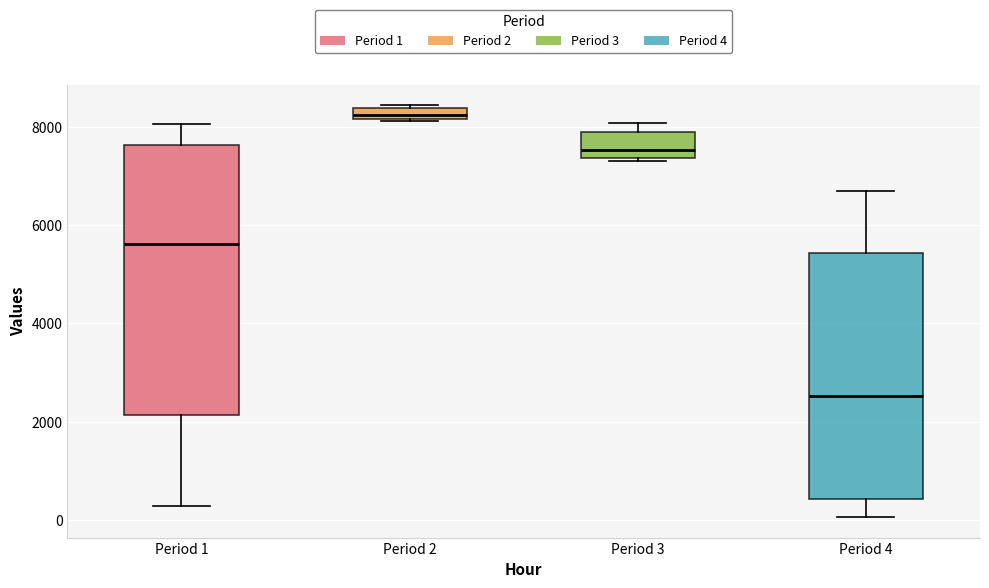

Which box is the tallest, from its lower edge to its upper edge?

Period 1